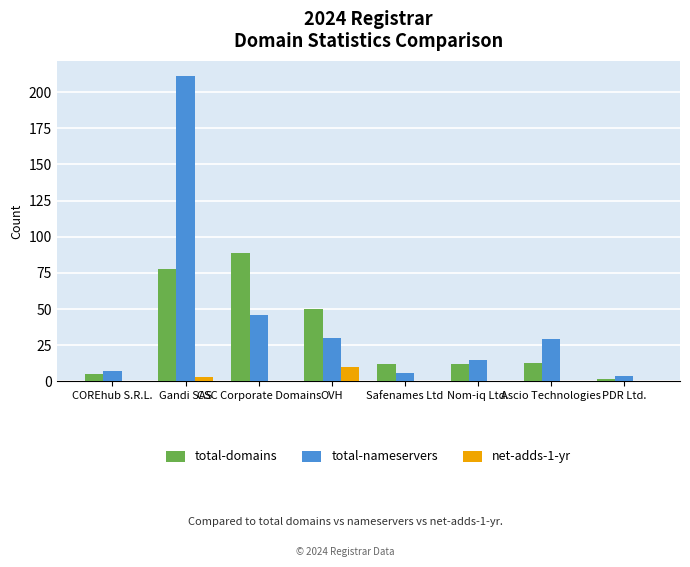

Which series changed the most between OVH and Ascio Technologies?

total-domains